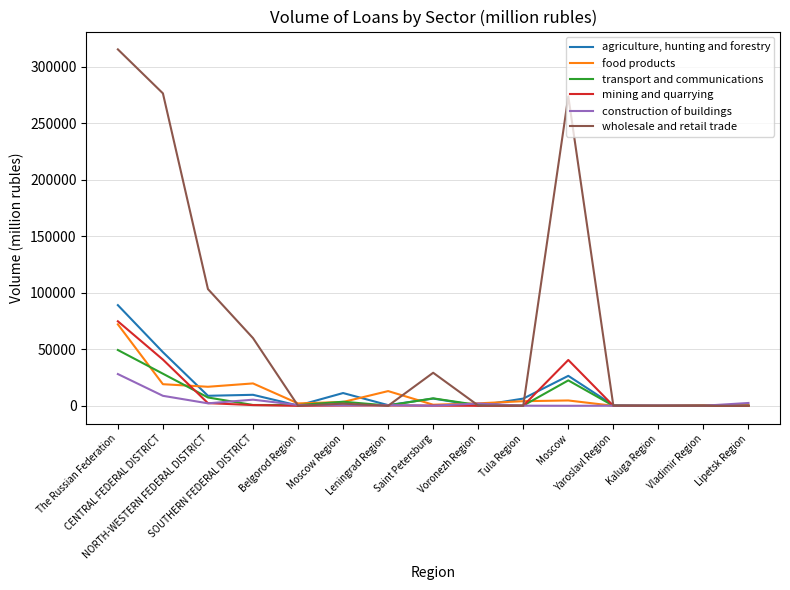

True or false: wholesale and retail trade and agriculture, hunting and forestry cross at least once.

True